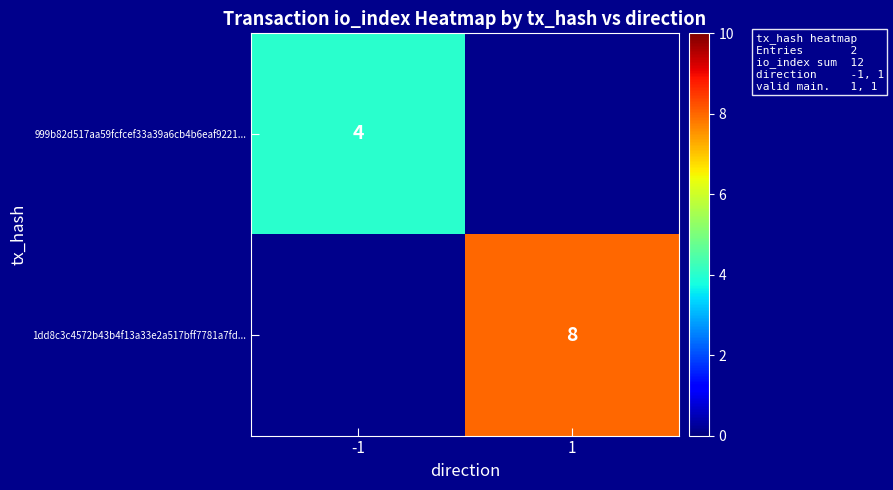

The 1dd8c3c4572b43b4f13a33e2a517bff7781a7fd... series shows 8 at 1. True or false?

True